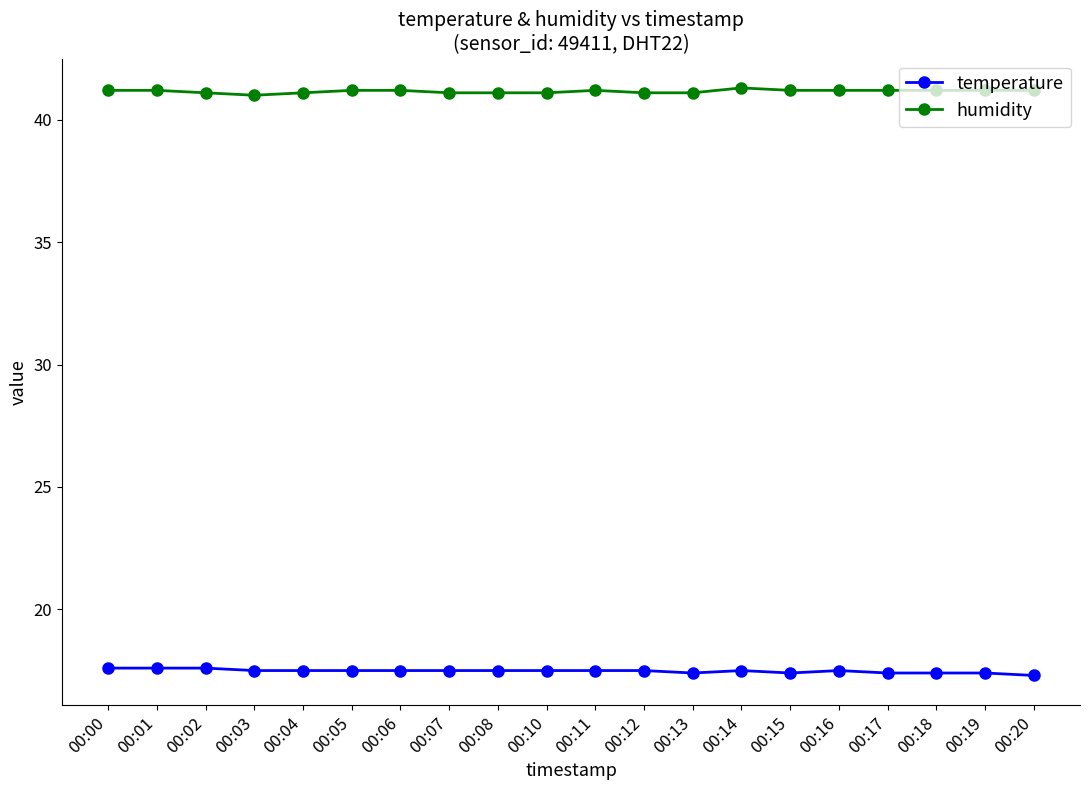

What is the value of the temperature point at the 18th from the left?

17.4